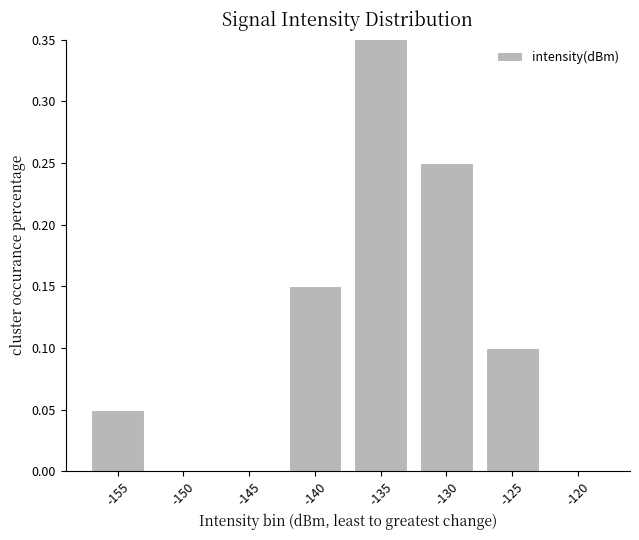

Reading left to right, transcribe all the data shown in this chart.

0.1	0.0	0.0	0.1	0.4	0.2	0.1	0.0